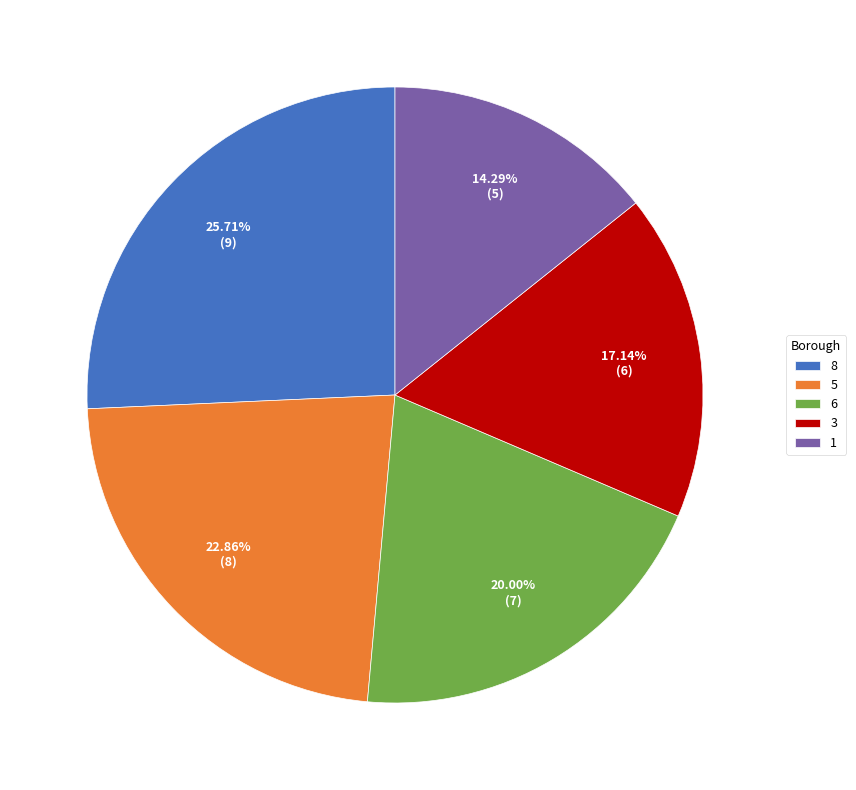

Which slice is the smallest?

1